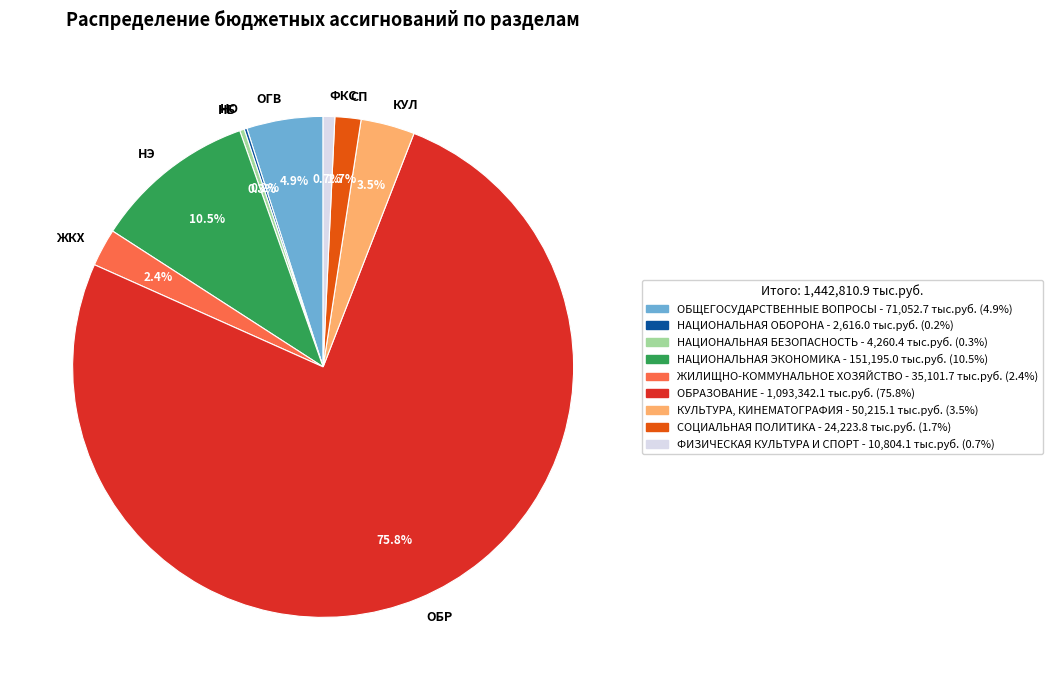

Which slice is the largest?

ОБР